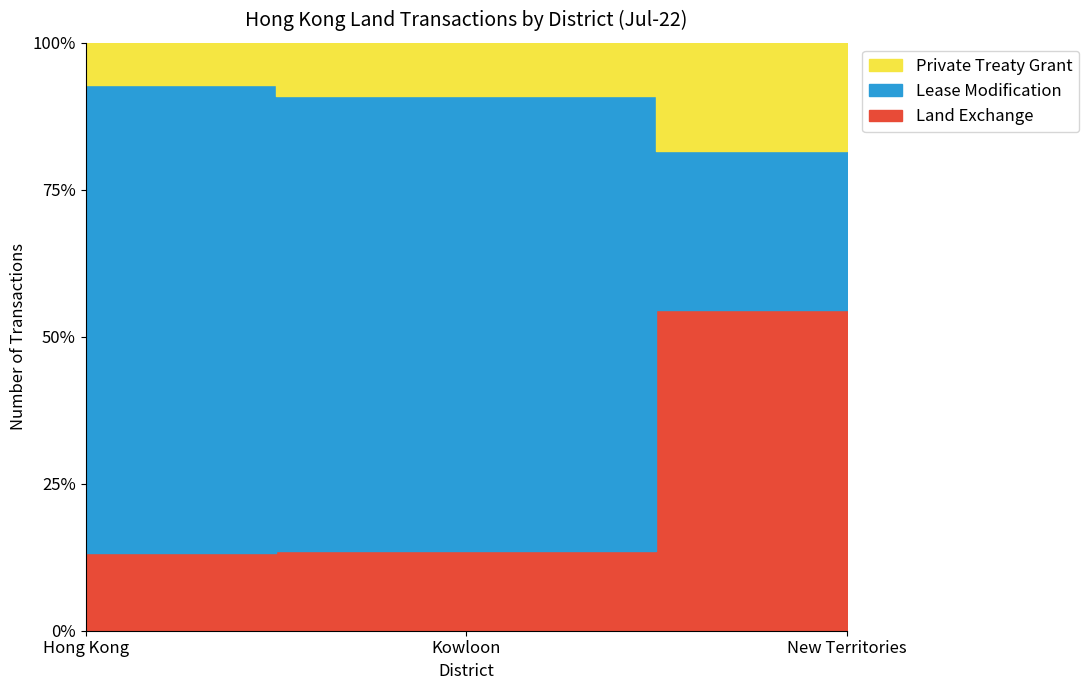

What is the difference between the highest and lowest values at New Territories?

75